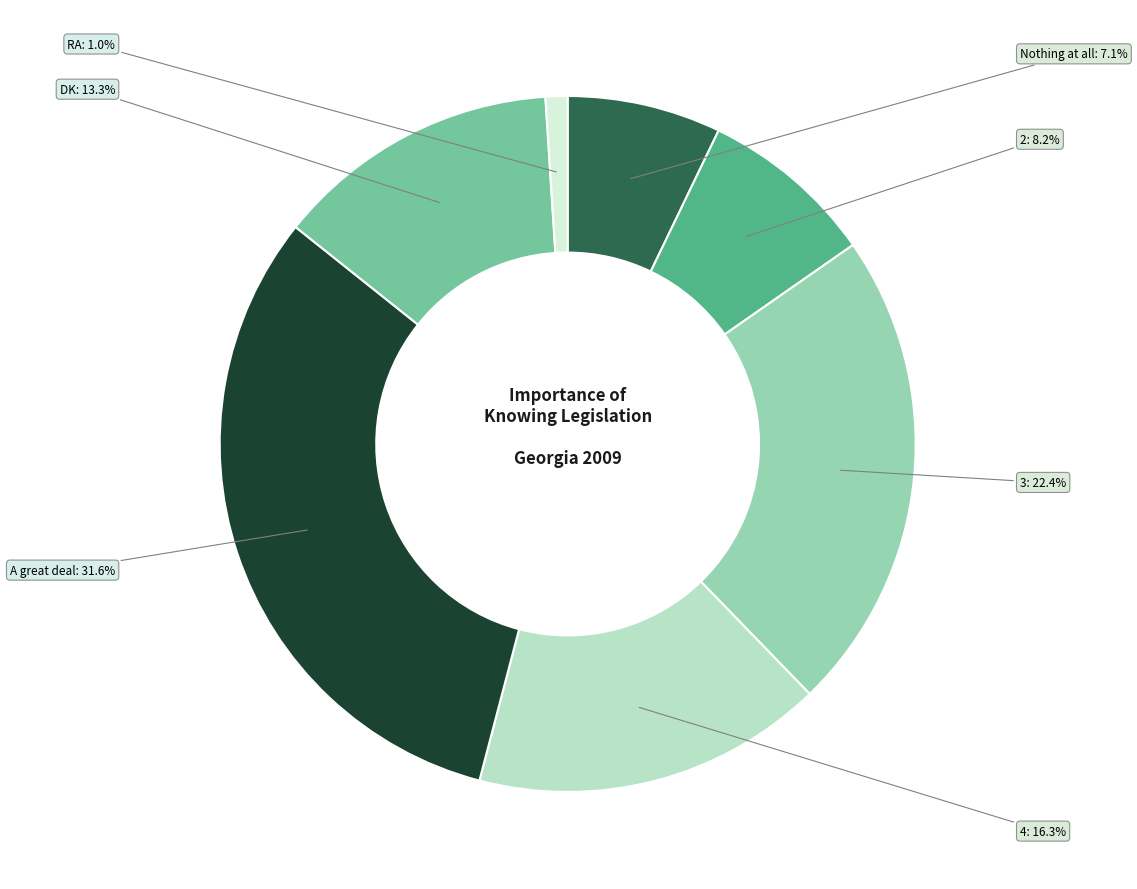

Does any single category account for the majority?

No